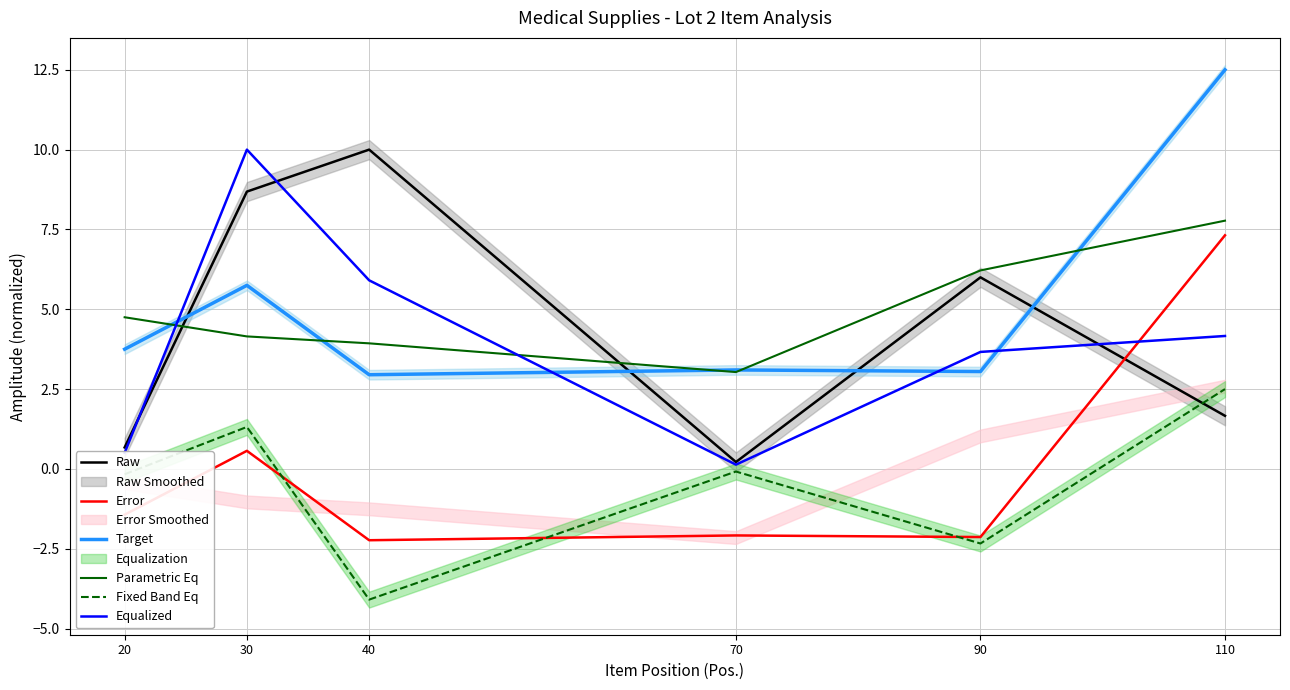

What is the difference between the second highest and second lowest values in the Equalized series?

5.4